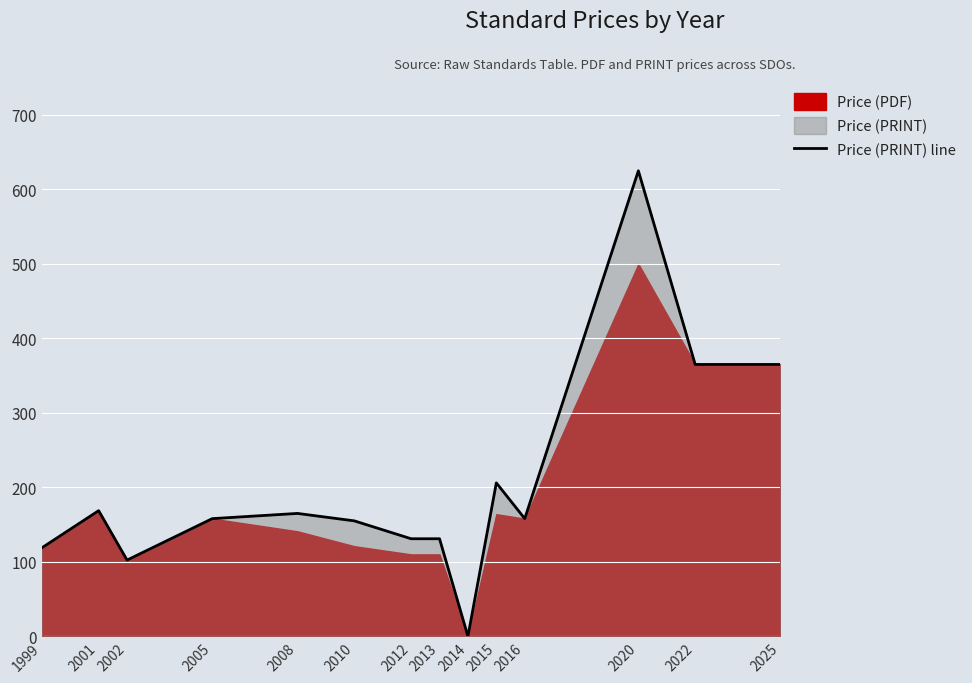

Reading left to right, what are all the values shown in this chart?

118.8	168.7	102.3	158.0	165.0	155.0	131.0	131.0	0.0	206.0	158.0	625.0	365.0	365.0